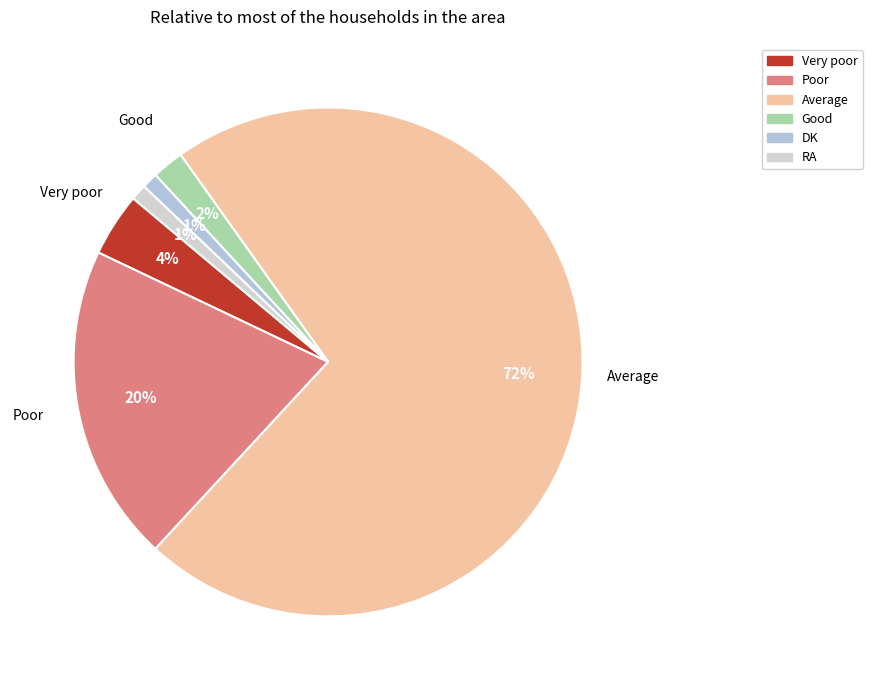

Which category accounts for the majority?

Average